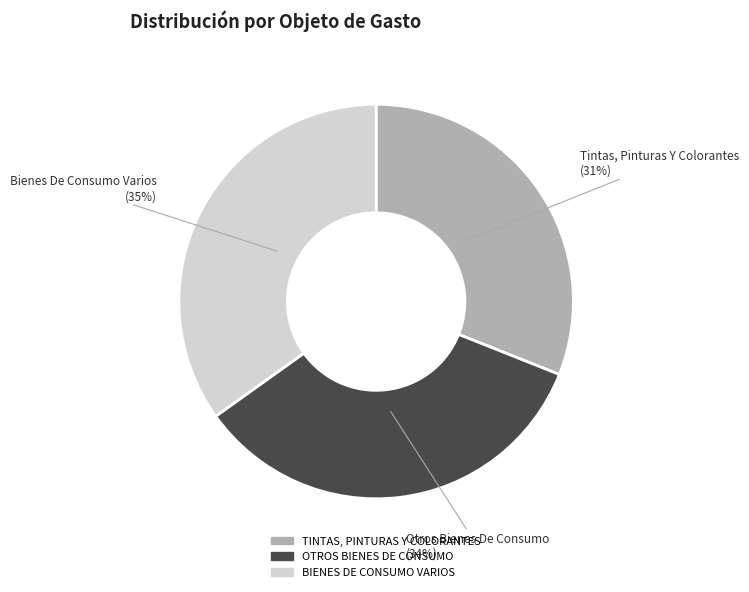

The OTROS BIENES DE CONSUMO slice represents 28% of the pie. True or false?

False